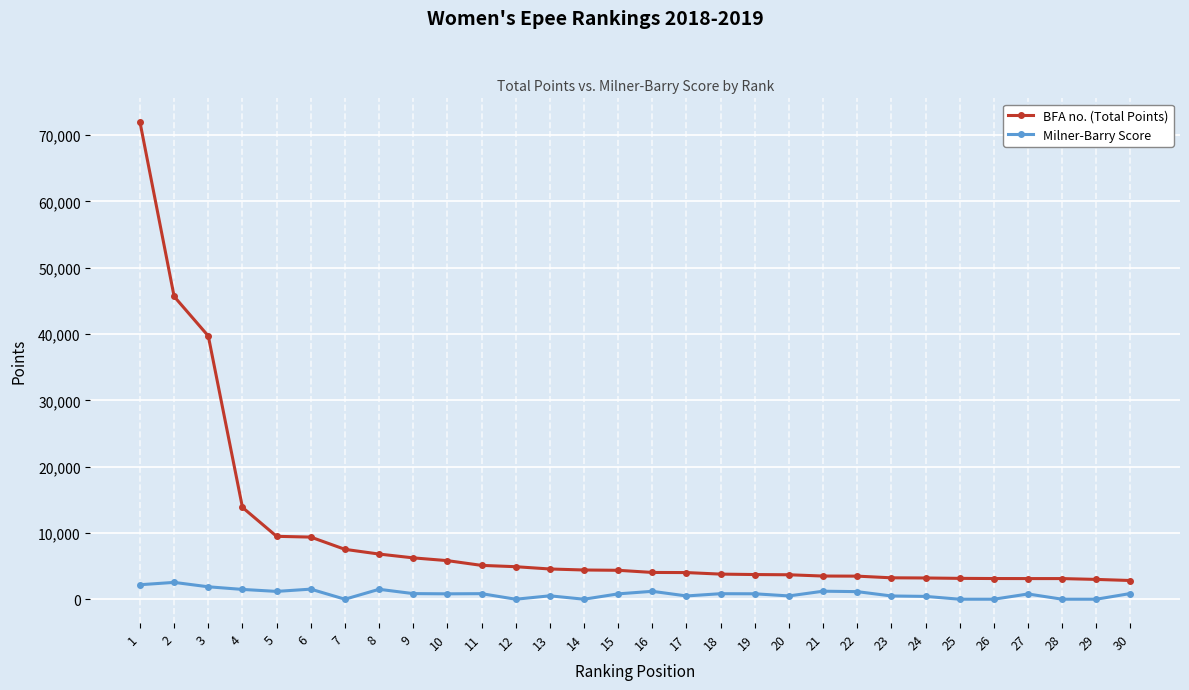

How many values in the BFA no. (Total Points) series are below 4363?

15